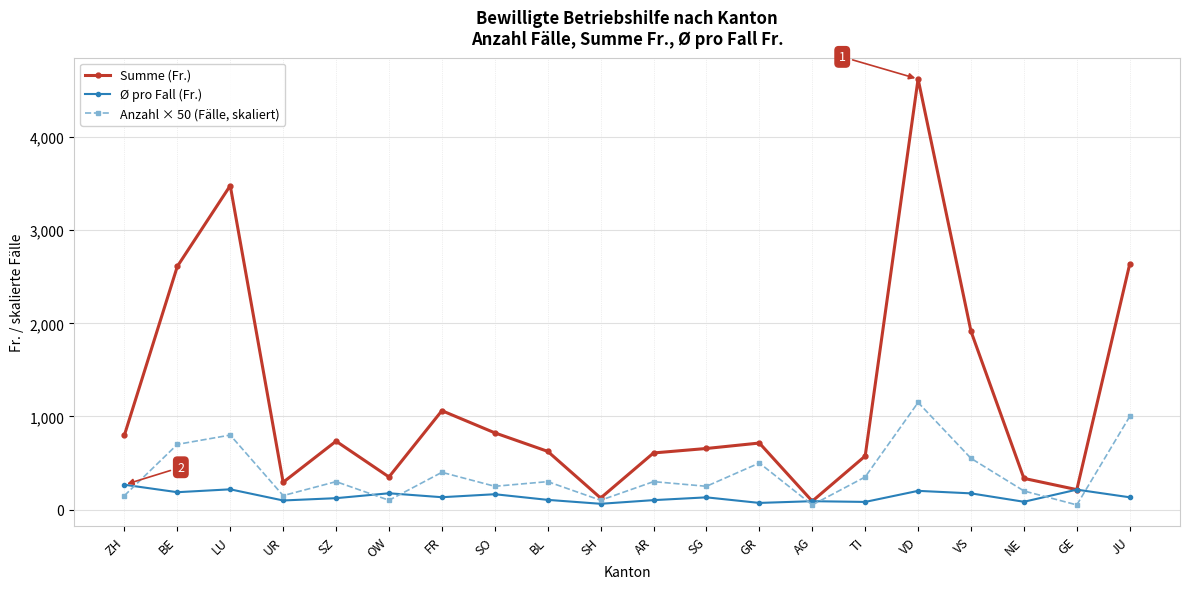

Which series has the largest total across all categories?

Summe (Fr.)